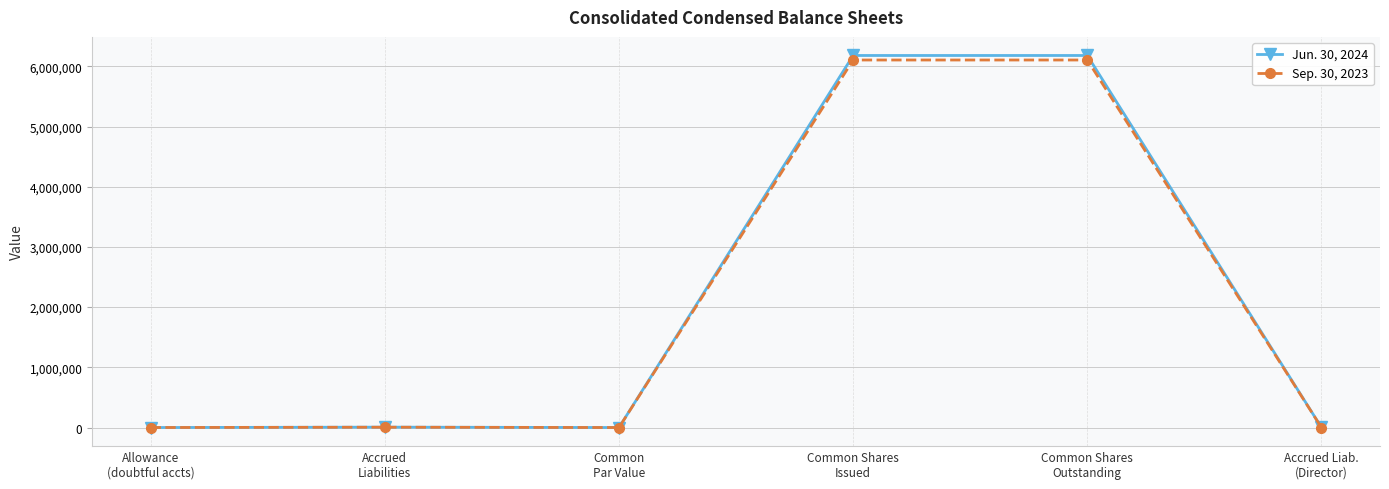

What value does the Jun. 30, 2024 series have at Accrued Liab.
(Director), to the nearest 50?

900